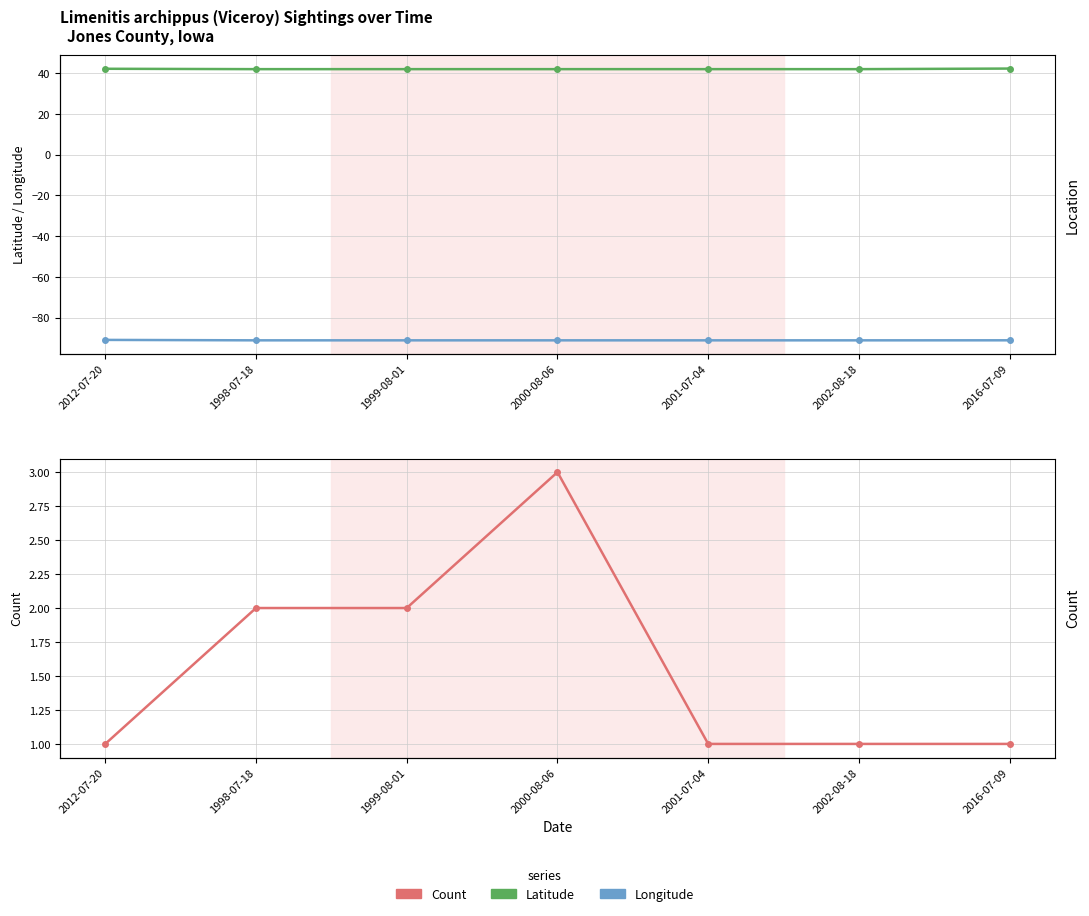

Reading left to right, what are all the values shown in this chart?

Latitude: 2012-07-20=42.2	1998-07-18=42.0	1999-08-01=42.0	2000-08-06=42.0	2001-07-04=42.0	2002-08-18=42.0	2016-07-09=42.3
Longitude: 2012-07-20=-91.0	1998-07-18=-91.2	1999-08-01=-91.2	2000-08-06=-91.2	2001-07-04=-91.2	2002-08-18=-91.2	2016-07-09=-91.2
Count: 2012-07-20=1.0	1998-07-18=2.0	1999-08-01=2.0	2000-08-06=3.0	2001-07-04=1.0	2002-08-18=1.0	2016-07-09=1.0